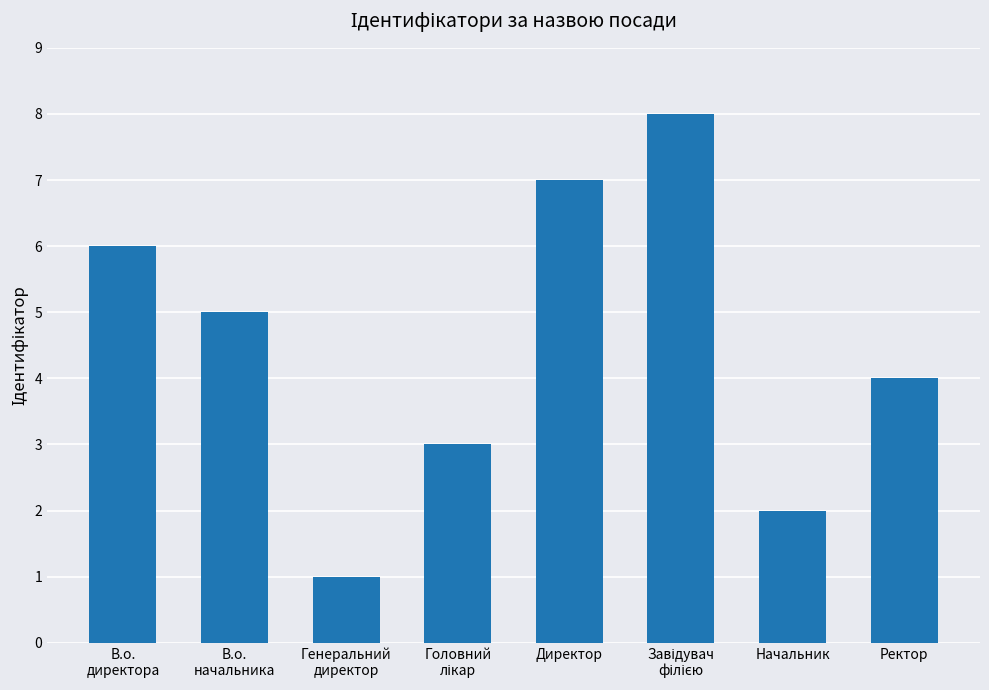

What is the greatest value displayed?

8